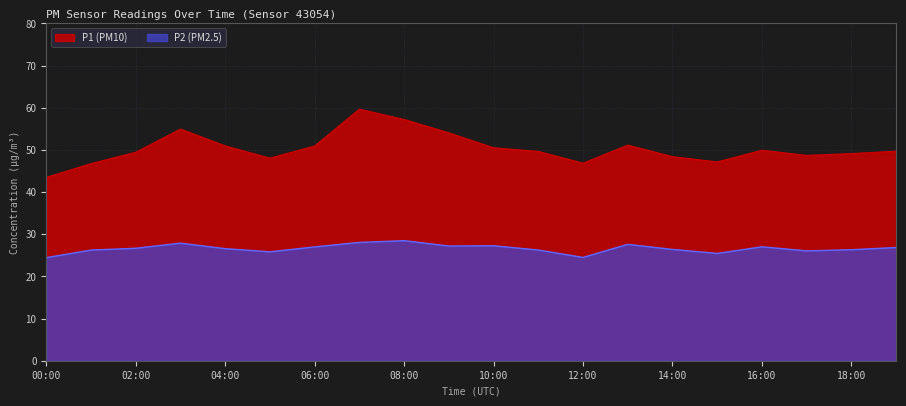

The P2 series shows 5.4 at 14:00. True or false?

False